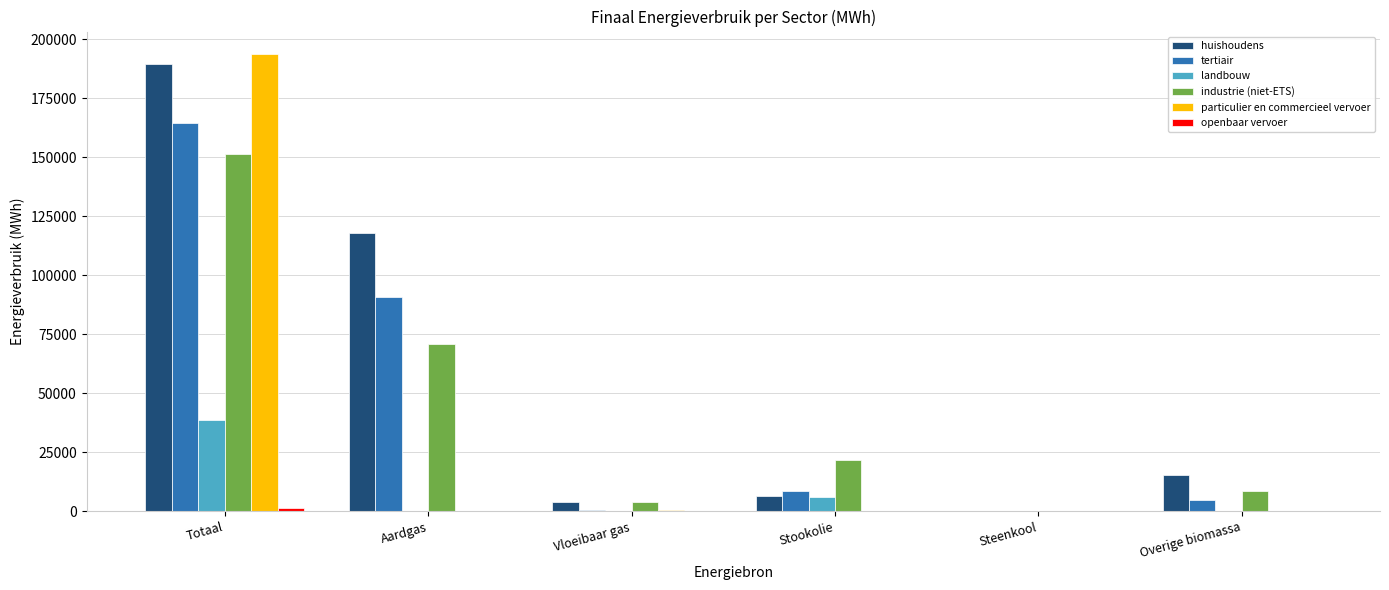

How many distinct data groups are displayed?

6